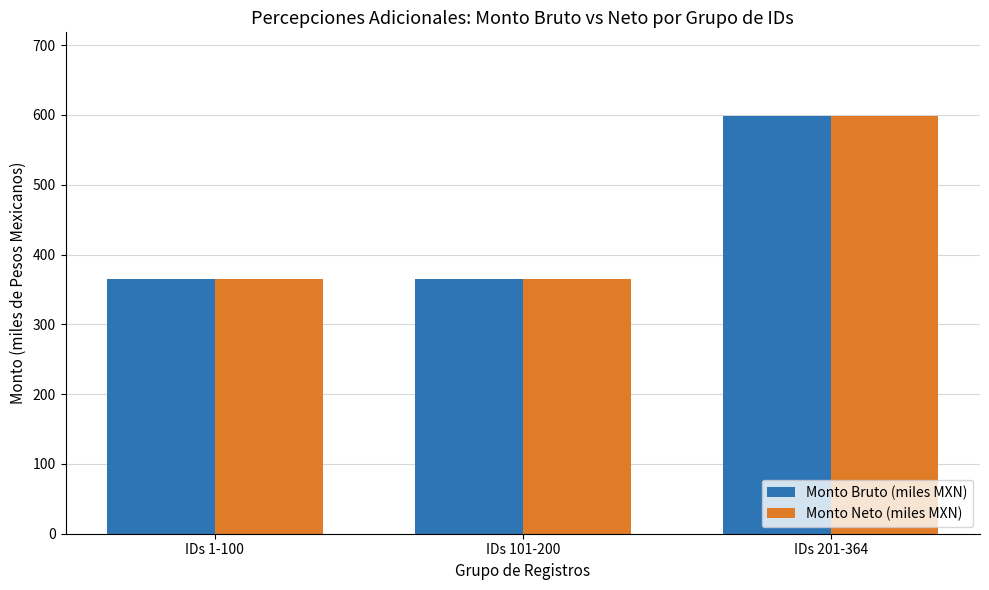

How many data points in Monto Neto (miles MXN) are above 365?

1